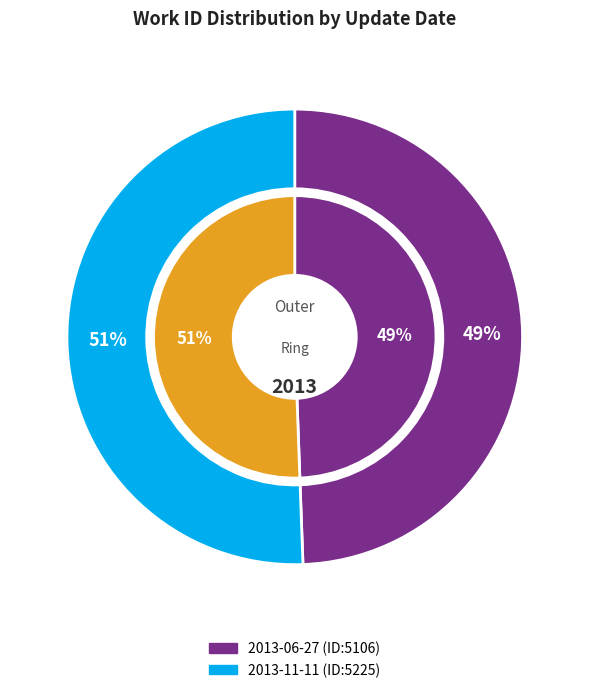

Rank the categories by value from lowest to highest.

2013-06-27 21:36:30 UTC, 2013-11-11 04:40:28 UTC